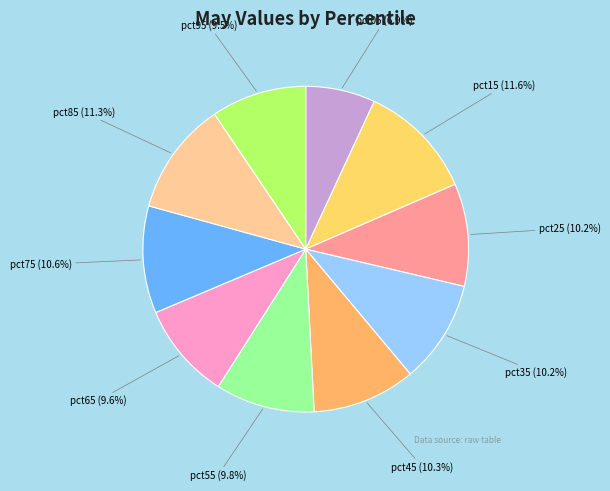

What portion of the pie excludes pct55?

90.2%